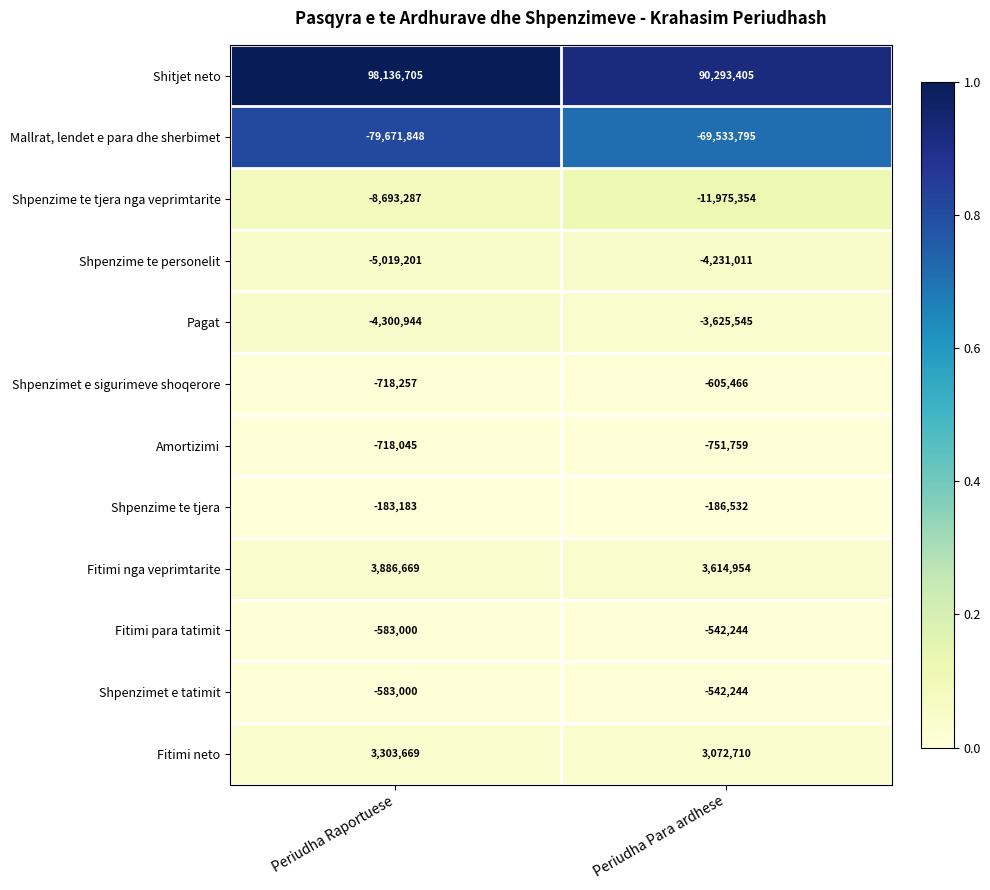

List the labels in order of Pagat value, largest first.

Periudha Para ardhese, Periudha Raportuese